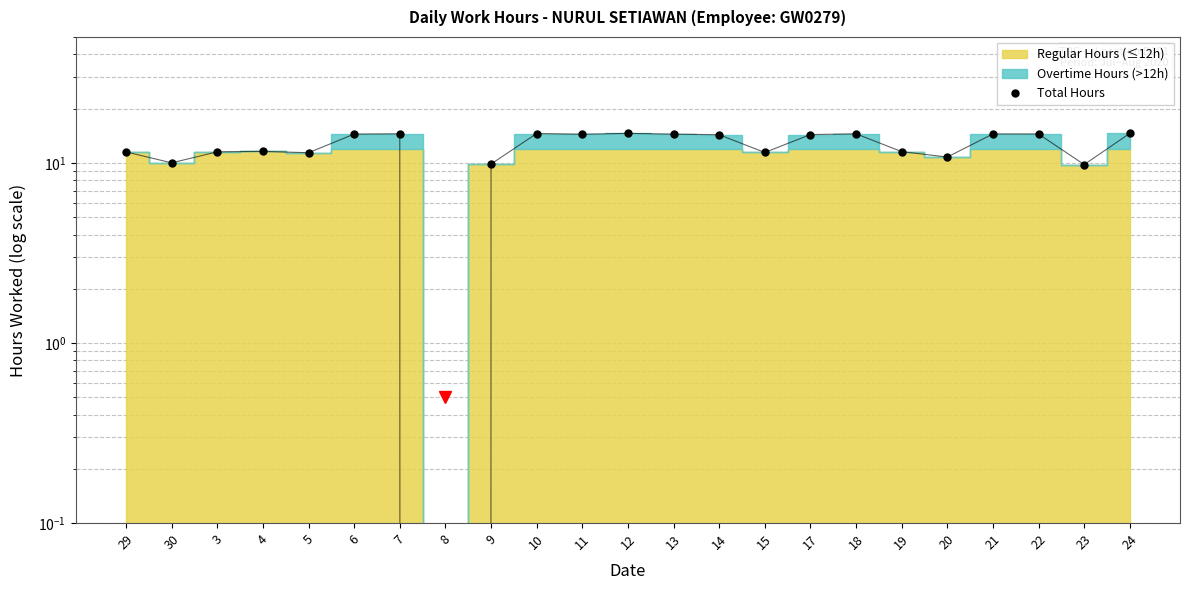

What is the label of the 1st point from the left?

29